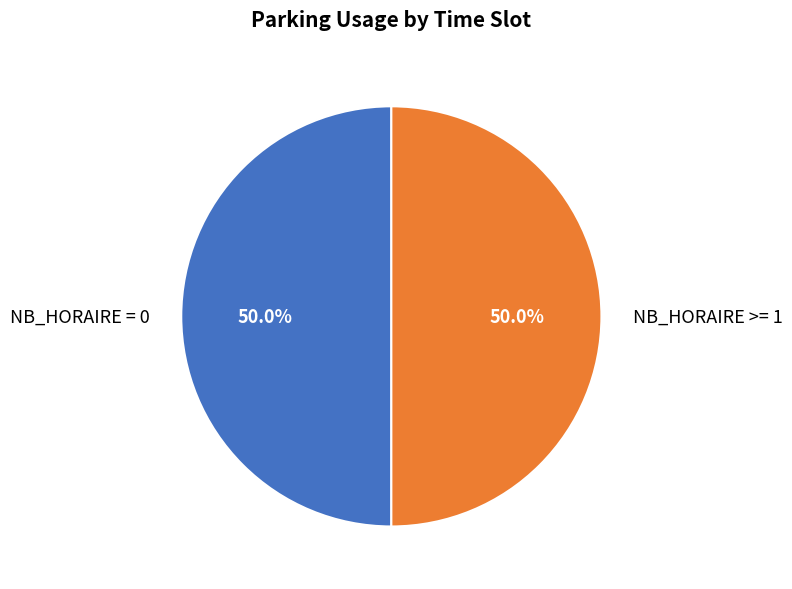

What is the ratio of the value at NB_HORAIRE >= 1 to the value at NB_HORAIRE = 0?

1.0